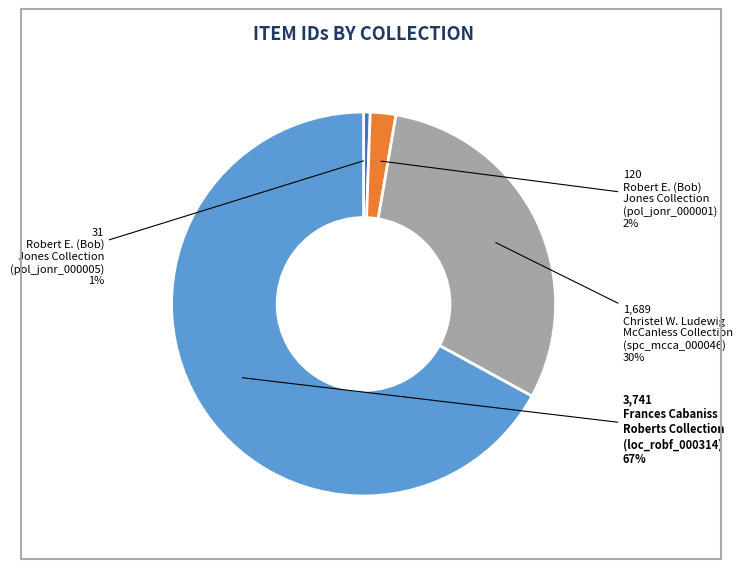

Is there a majority slice in this chart?

Yes